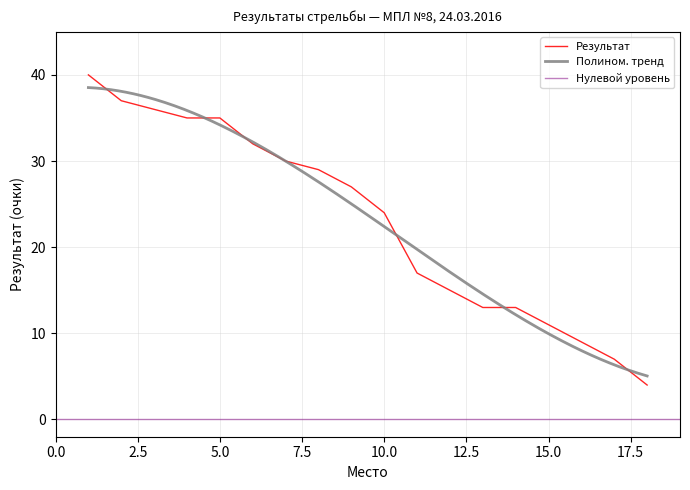

What is the smallest value displayed?

4